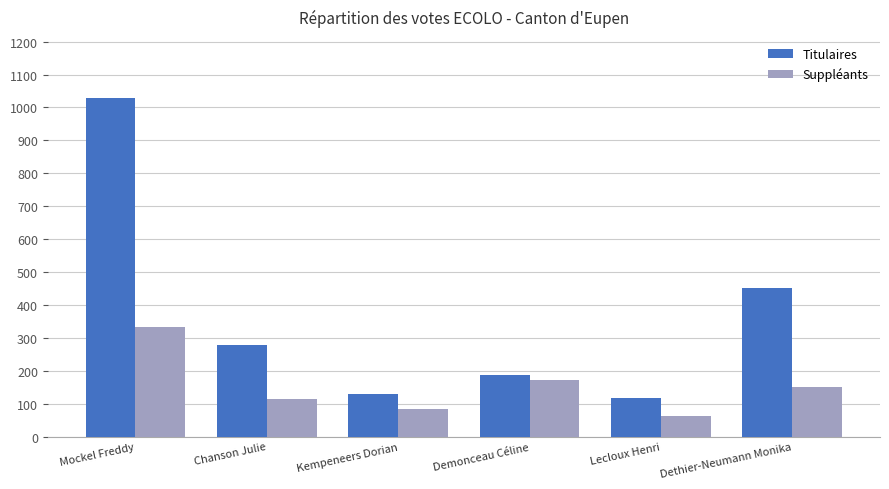

Is it true that Suppléants equals 46 at Kempeneers Dorian?

False